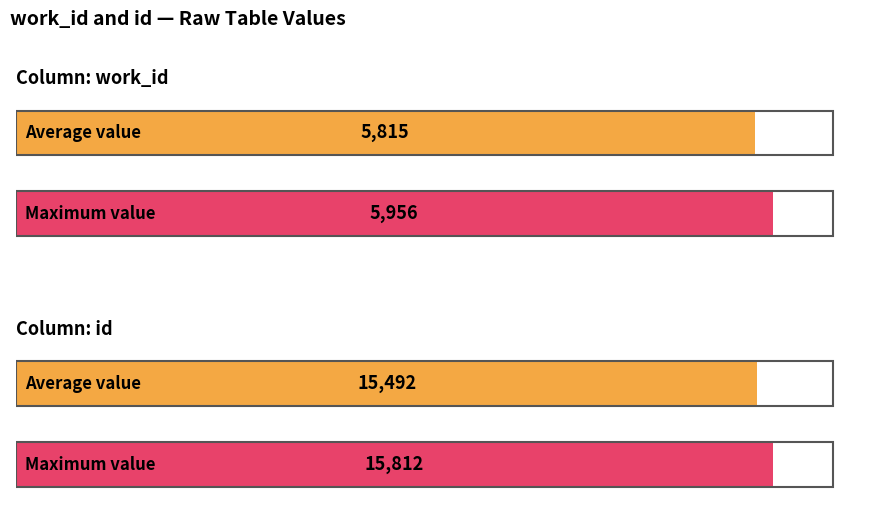

Are the bars horizontal?

Yes